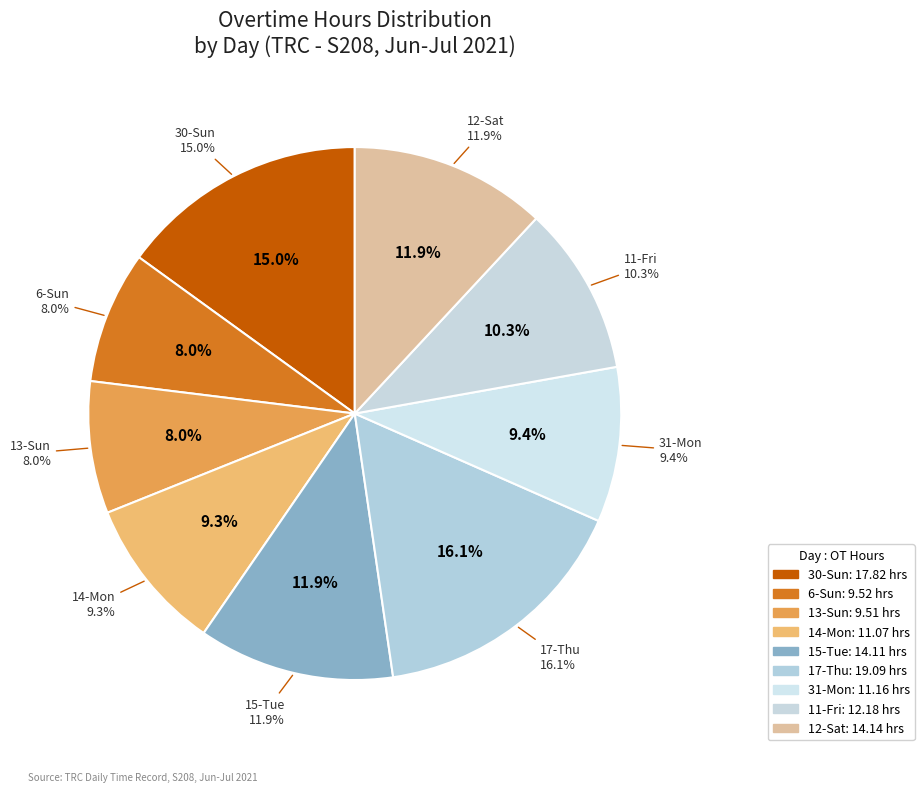

How many segments does this pie chart have?

9